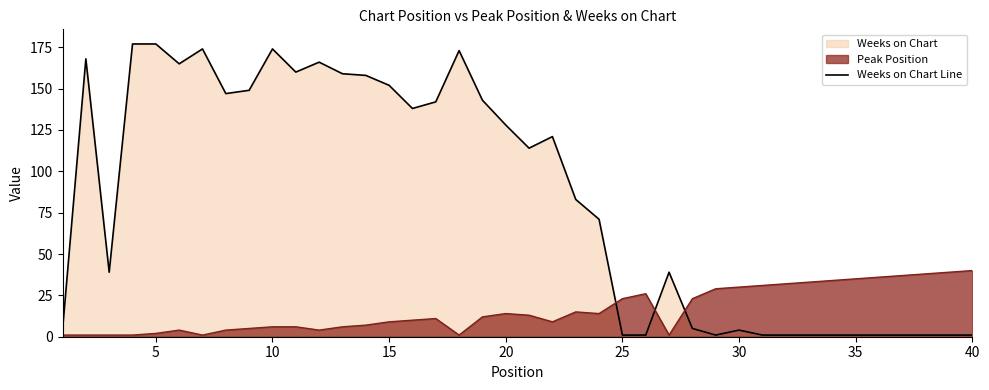

What is the highest value of the Weeks on Chart Line series?

177